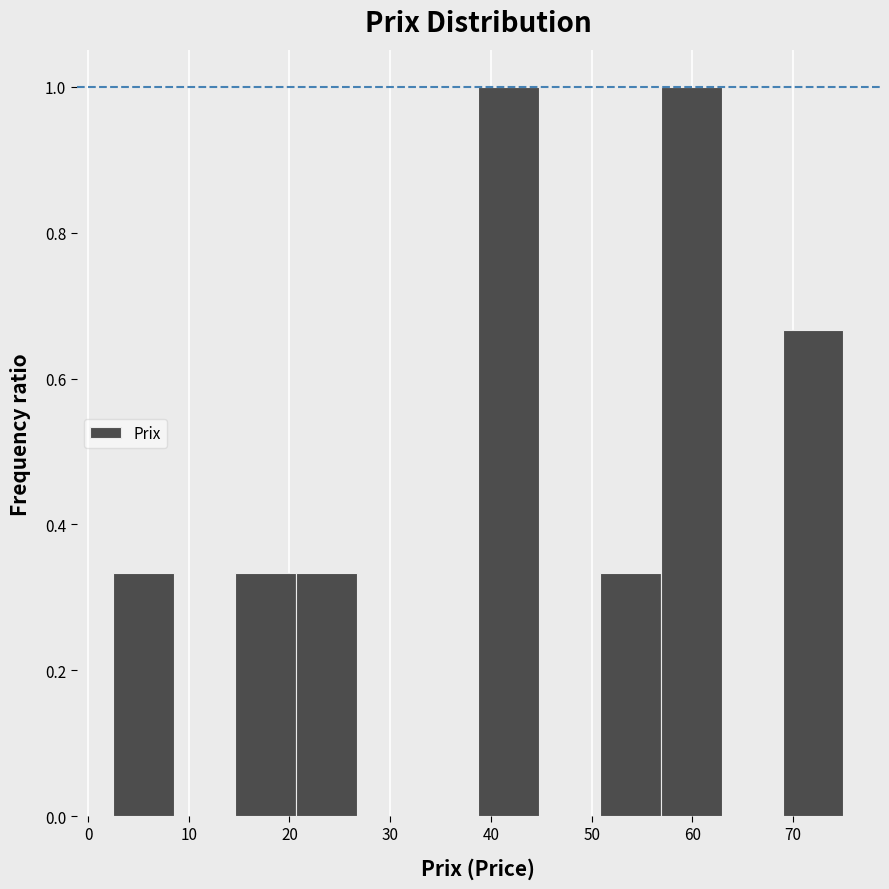

Reading left to right, transcribe this chart: for each bar, give the range it covers on the x-axis and its height. Neither the bar edges nor the heights are printed on the chart, so give them approximately, as read against the axes.

3 to 9: 0.34
9 to 15: 0
15 to 21: 0.34
21 to 27: 0.34
27 to 33: 0
33 to 39: 0
39 to 45: 1.00
45 to 51: 0
51 to 57: 0.34
57 to 63: 1.00
63 to 69: 0
69 to 75: 0.66